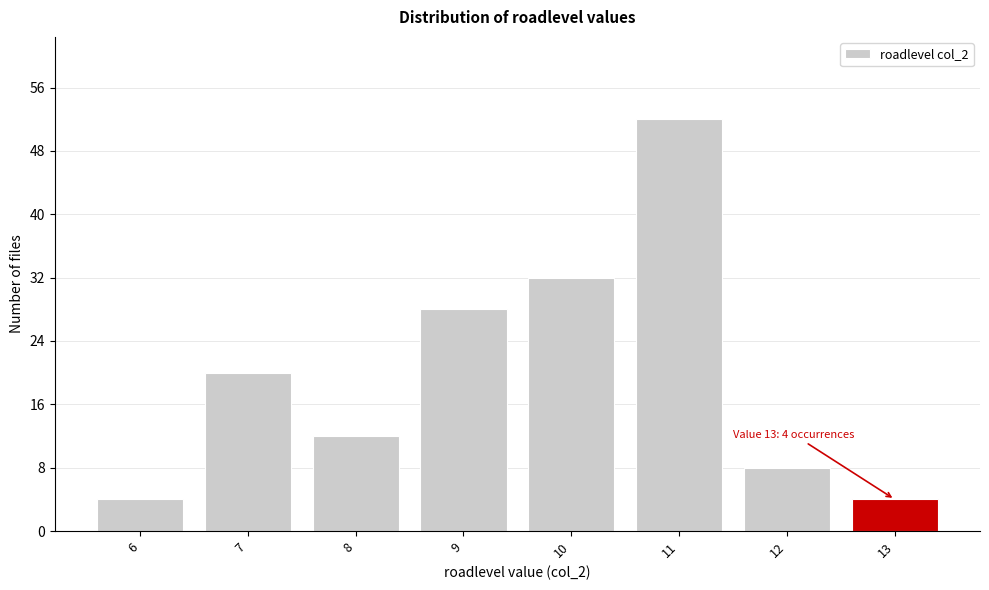

Over which range of the x-axis is the bar tallest?

10.5 to 11.5